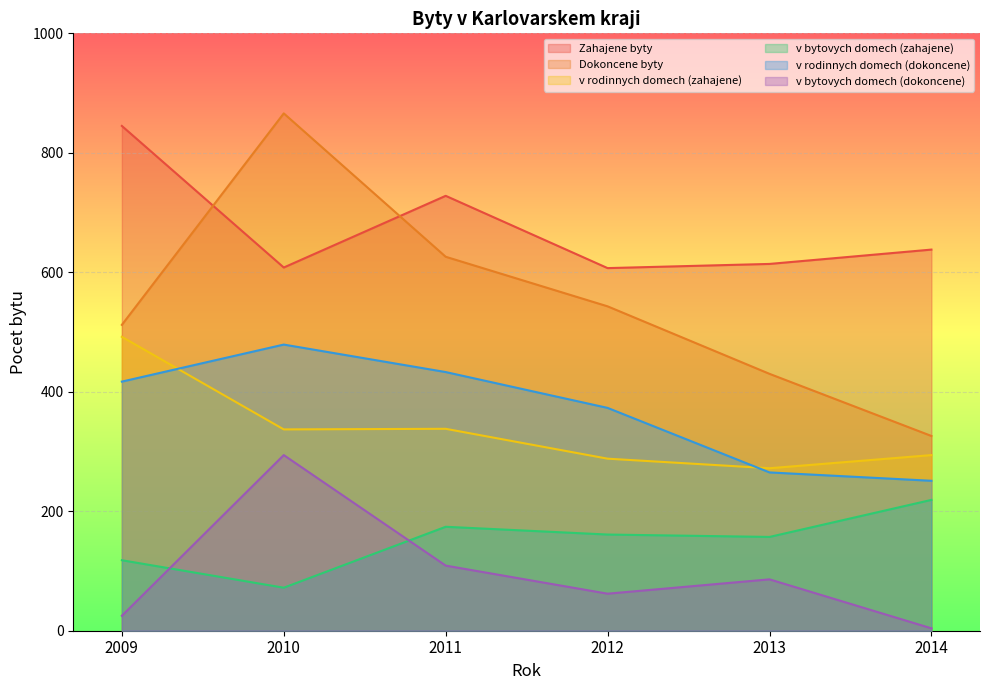

Rank the series by their maximum value, from highest to lowest.

Dokoncene byty, Zahajene byty, v rodinnych domech (zahajene), v rodinnych domech (dokoncene), v bytovych domech (dokoncene), v bytovych domech (zahajene)